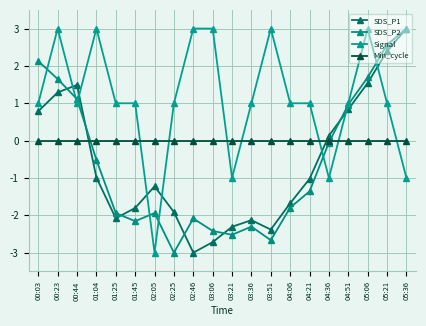

How many values in SDS_P2 are above zero?

7